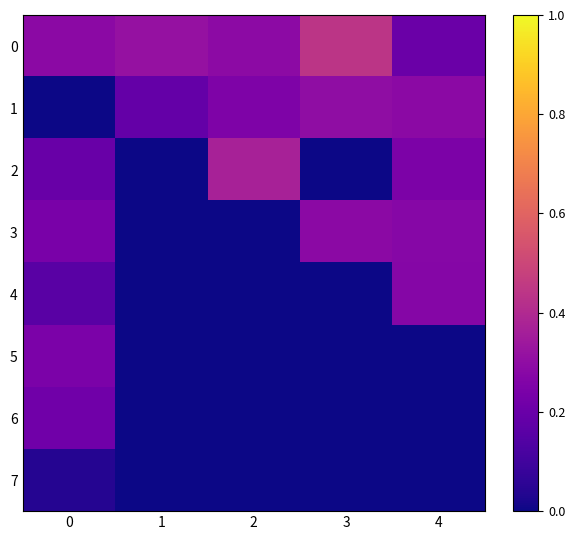

Rank the series by their maximum value, from highest to lowest.

0, 2, 1, 3, 4, 5, 6, 7